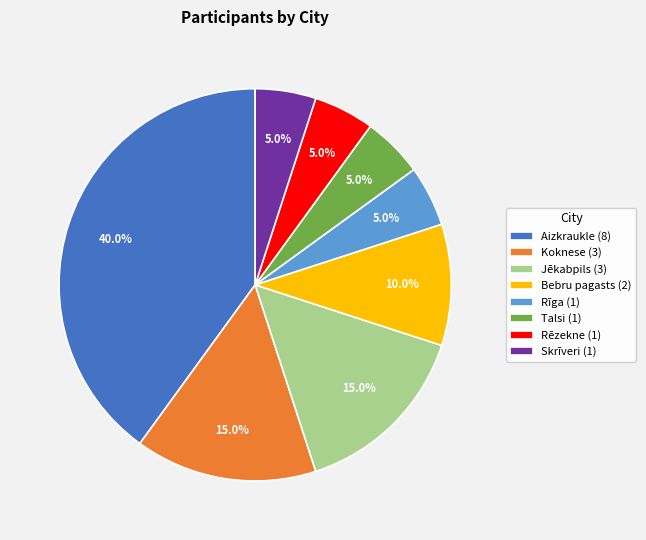

Is Talsi the majority of the pie?

No